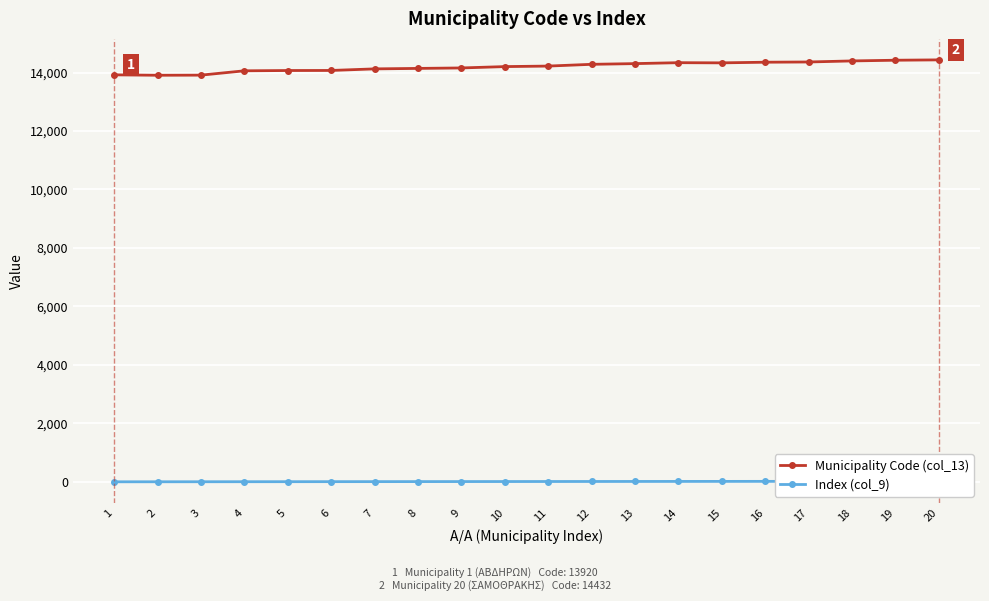

What is the difference between the Municipality Code (col_13) values at 9 and 4?

98